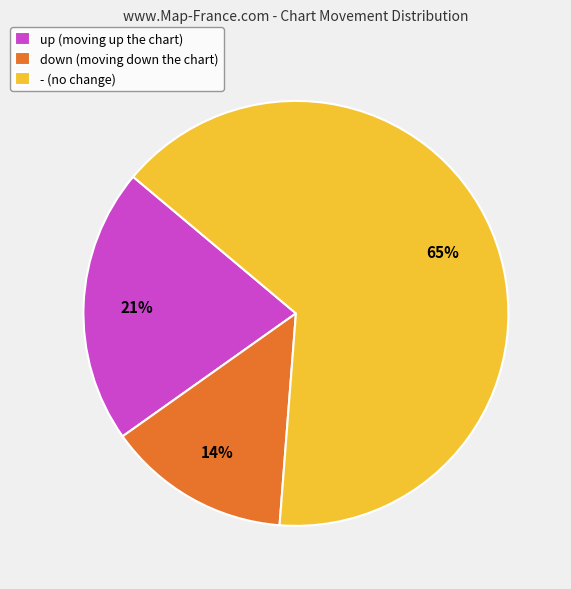

Rank the categories by value from highest to lowest.

-, up, down